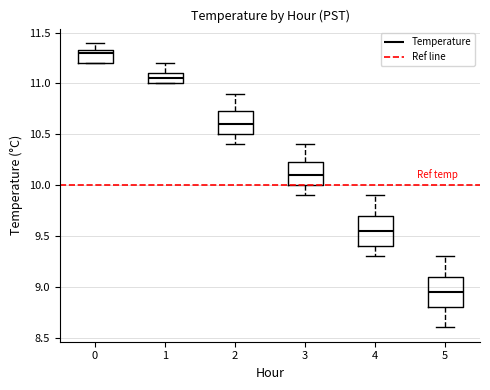

Reading left to right, transcribe this box plot: for each box, give where its median line is, the range the box spans, and where its two whiskers end, as read against the y-axis. The values are not printed on the chart, so give them approximately, as read against the axis.

0: median 11.30, box 11.20 to 11.35, whiskers 11.20 to 11.40
1: median 11.05, box 11.00 to 11.10, whiskers 11.00 to 11.20
2: median 10.60, box 10.50 to 10.75, whiskers 10.40 to 10.90
3: median 10.10, box 10.00 to 10.25, whiskers 9.90 to 10.40
4: median 9.55, box 9.40 to 9.70, whiskers 9.30 to 9.90
5: median 8.95, box 8.80 to 9.10, whiskers 8.60 to 9.30